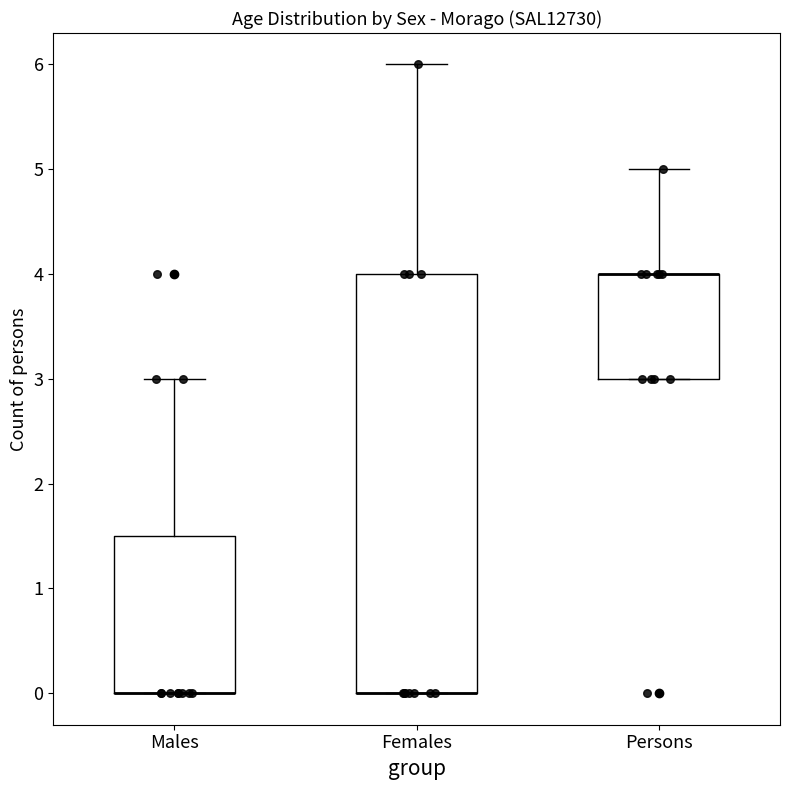

Comparing the boxes themselves (not the whiskers), which one is the tallest?

Females